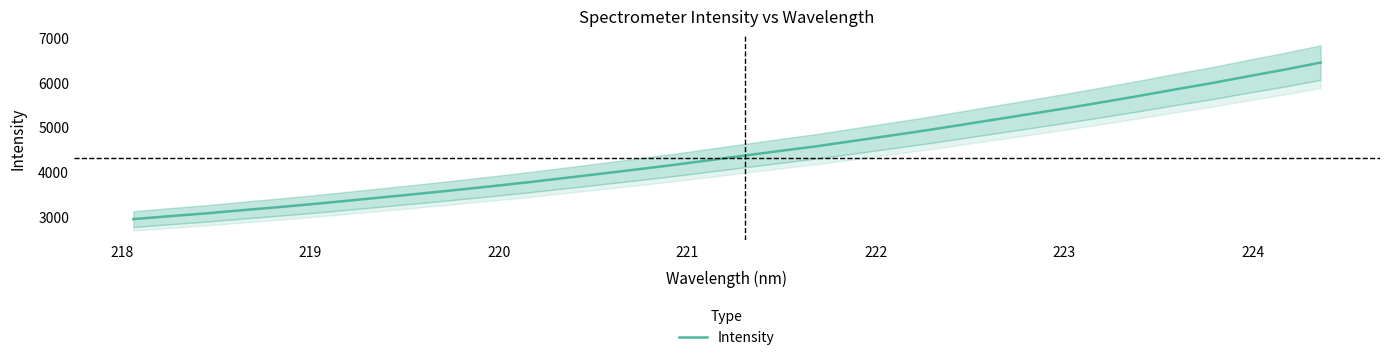

What is the greatest value displayed?

6444.1